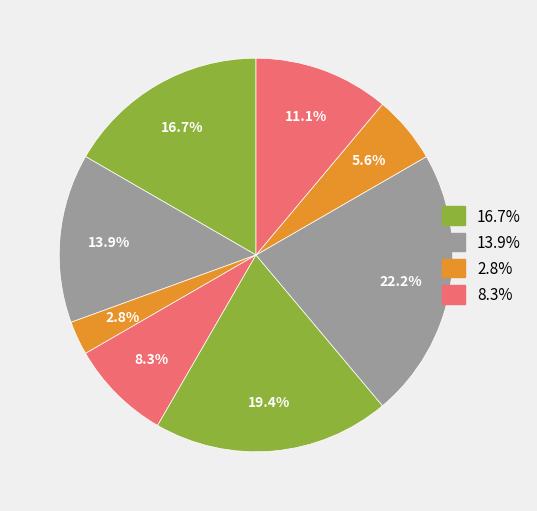

How many segments does this pie chart have?

8